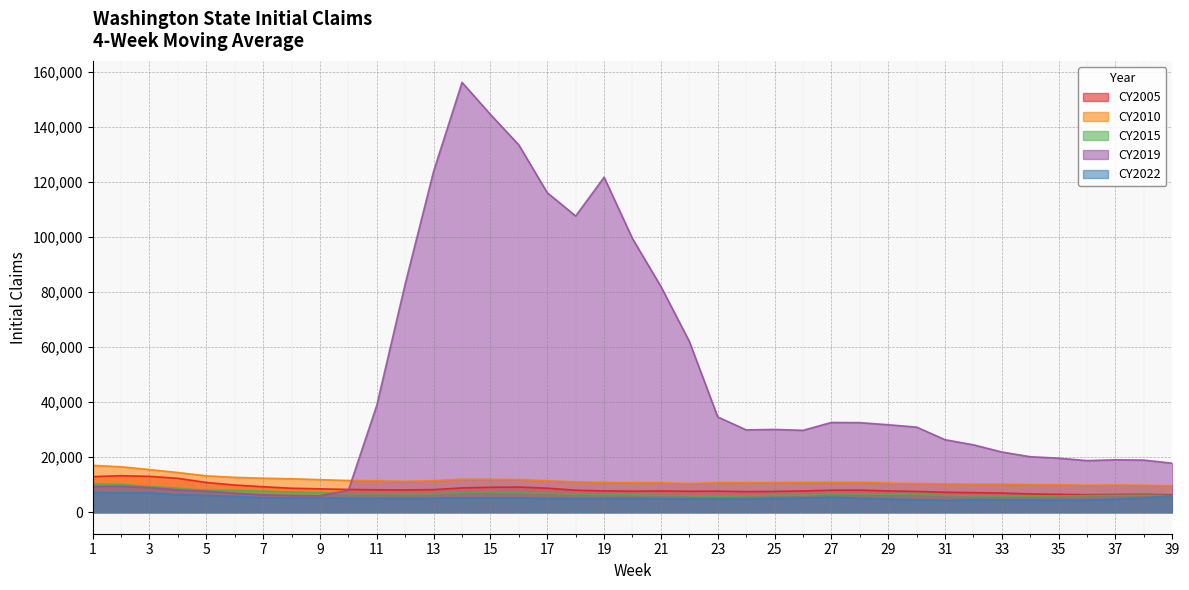

Reading left to right, what are all the values shown in this chart?

CY2005: 12928.0	13258.0	13027.0	12319.2	10802.0	9885.5	9260.0	8715.2	8501.5	8277.5	8136.5	8098.5	8206.8	8839.5	9058.8	9154.5	8731.0	7996.0	7742.0	7640.8	7715.8	7612.0	7655.2	7485.2	7561.0	7735.0	7991.2	8018.0	7745.5	7547.5	7269.8	7113.0	6956.5	6654.2	6495.5	6381.5	6450.5	6506.8	6331.5
CY2010: 17026.0	16501.8	15485.2	14427.5	13220.5	12660.0	12356.5	12146.2	11840.0	11527.2	11429.5	11227.5	11465.0	11981.8	11958.0	11873.5	11445.0	11036.0	10845.0	10751.8	10721.0	10421.8	10766.0	10758.8	10806.8	10862.8	10848.8	10928.0	10601.2	10420.0	10296.0	10197.0	10216.0	10041.2	9965.2	9815.2	9888.8	9801.8	9615.0
CY2015: 10291.8	10136.5	9358.2	8706.5	7986.5	7942.0	7666.8	7369.5	7091.2	6653.8	6720.5	6667.8	6698.2	7169.0	7199.8	7149.0	6902.2	6477.2	6382.5	6339.5	6127.2	5942.8	5775.2	5914.8	6156.0	6162.2	6642.8	6626.5	6497.0	6476.5	6112.5	5909.2	5867.0	5807.5	5910.0	6059.0	6140.2	6188.5	6078.0
CY2019: 9407.8	9444.0	8924.0	8094.8	7622.8	6930.0	6324.8	6114.8	5986.2	7974.0	38837.8	82909.8	123788.5	156060.2	144428.5	133335.8	116010.5	107556.5	121631.0	99341.2	81956.8	62028.8	34602.5	29894.2	30066.0	29736.0	32595.5	32529.5	31761.8	30909.8	26328.2	24476.8	21864.0	20160.8	19627.2	18742.5	19038.8	18929.2	17801.8
CY2022: 7207.0	7110.2	7065.2	6351.2	6147.2	5744.2	5263.0	5204.8	5186.8	5112.8	5109.5	5043.8	5109.2	5234.8	5241.8	5206.5	5042.5	4981.2	4987.0	5033.2	4896.0	4853.0	4781.8	4817.8	5023.2	5188.2	5440.5	5100.8	4803.8	4563.8	4328.5	4533.5	4508.2	4446.0	4405.0	4446.0	4758.2	5192.2	6031.2